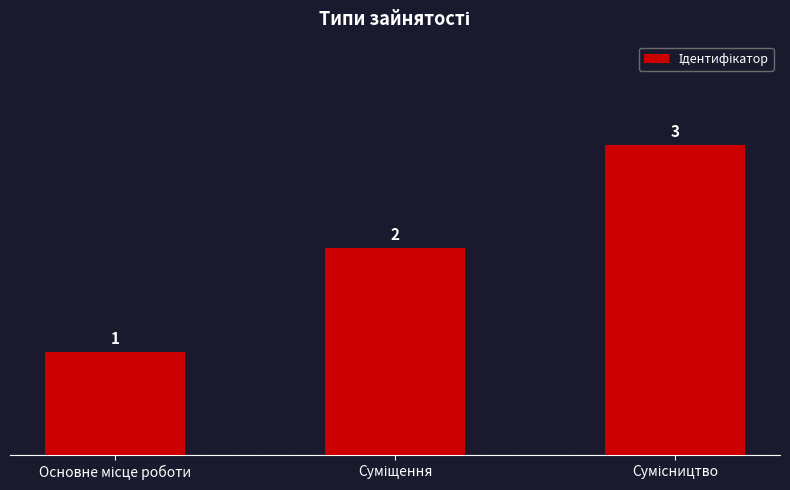

Count the values in the range 1 to 3.

3